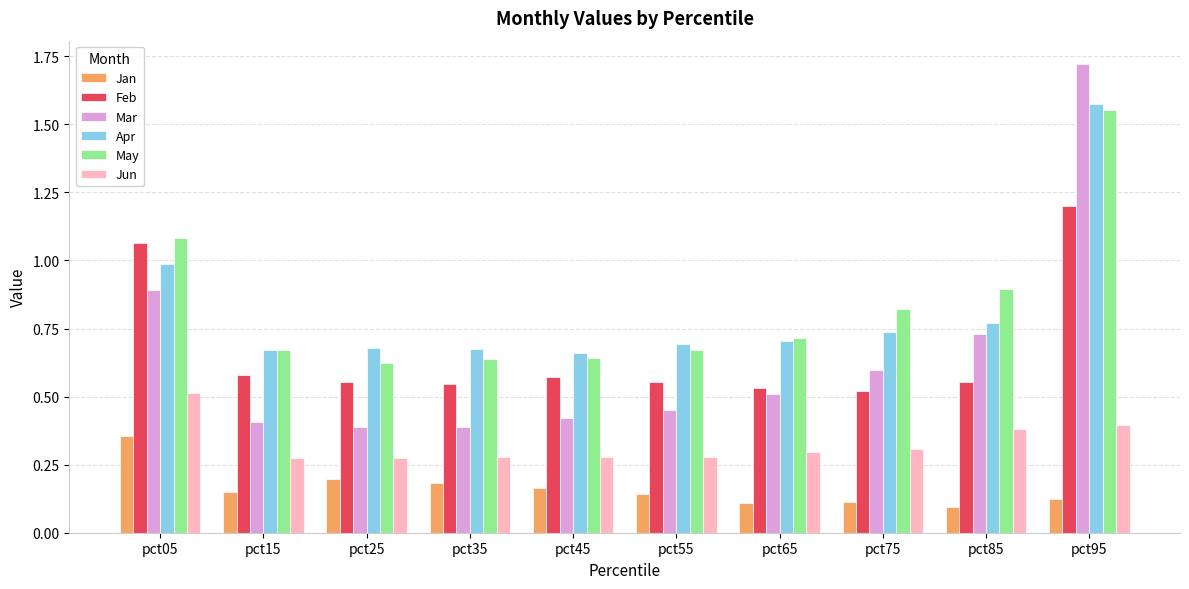

At which category does the chart reach its peak across all series?

pct95